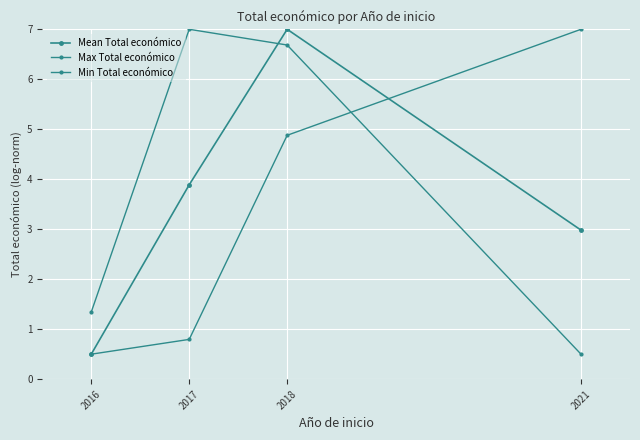

What is the value of the Max Total económico point at the 1st from the left?

1.3